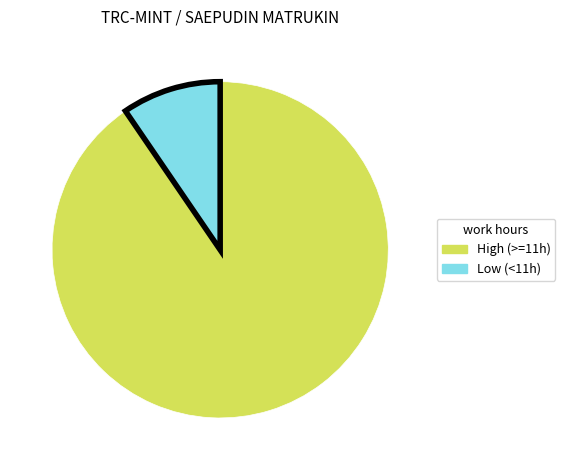

Is there any slice that represents more than half of the pie?

Yes